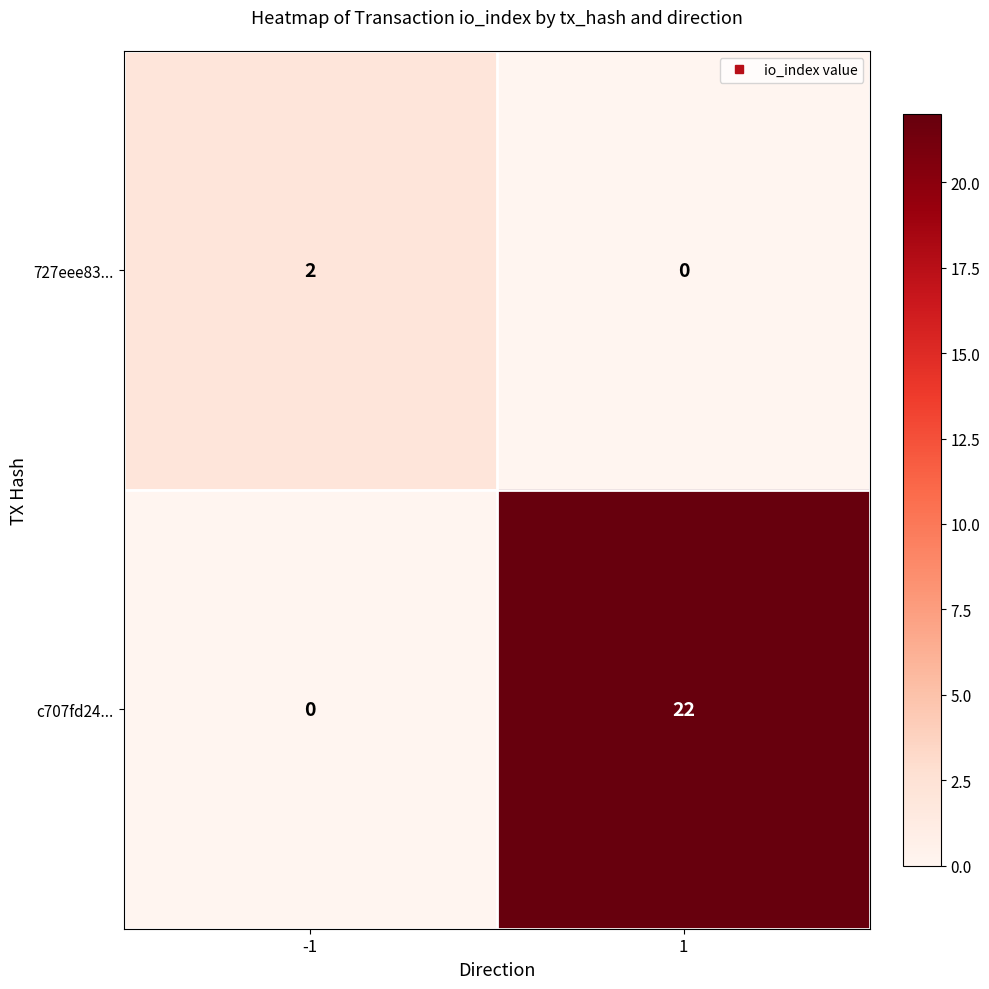

What is the greatest value displayed?

22